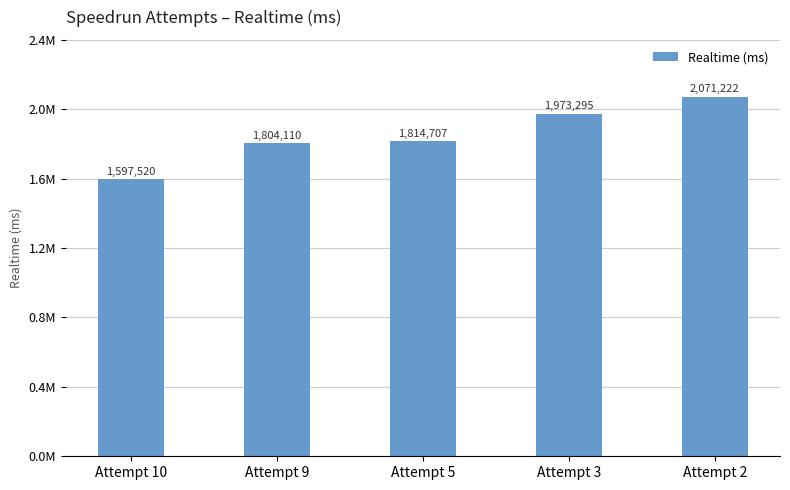

True or false: the data shows 1597520 at Attempt 10.

True